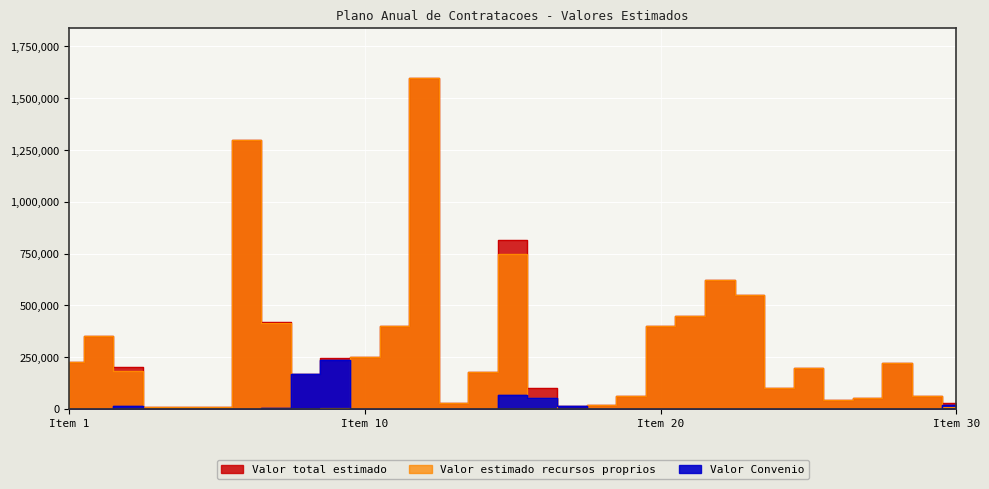

At how many categories does at least one series exceed 421606?

6